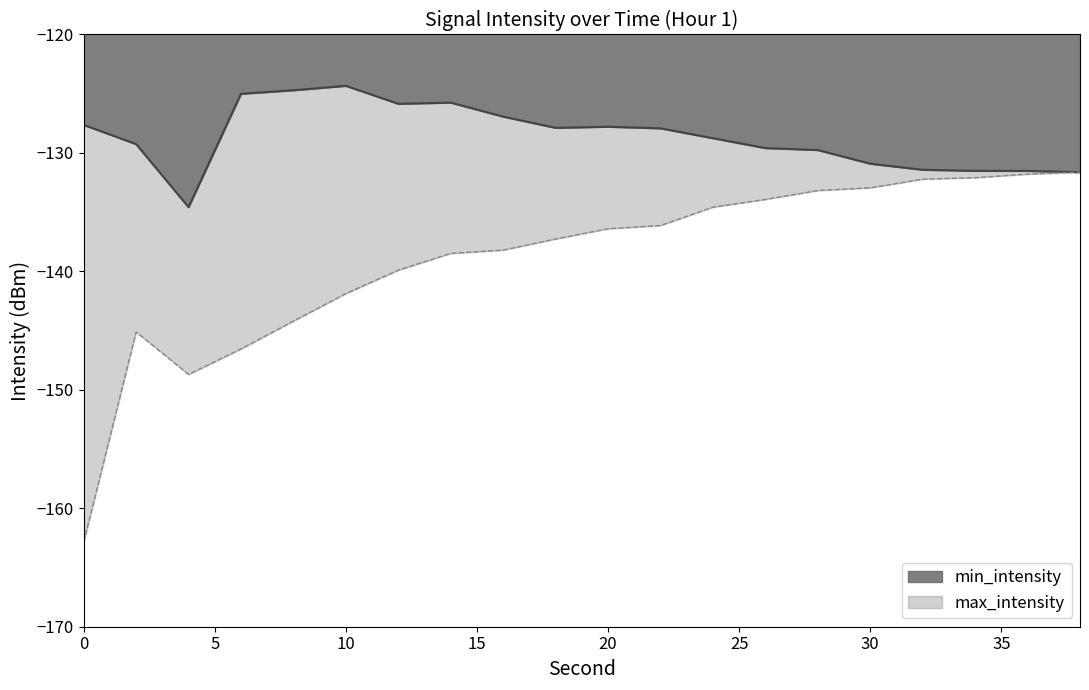

Which series has the largest range (max minus min)?

max_intensity